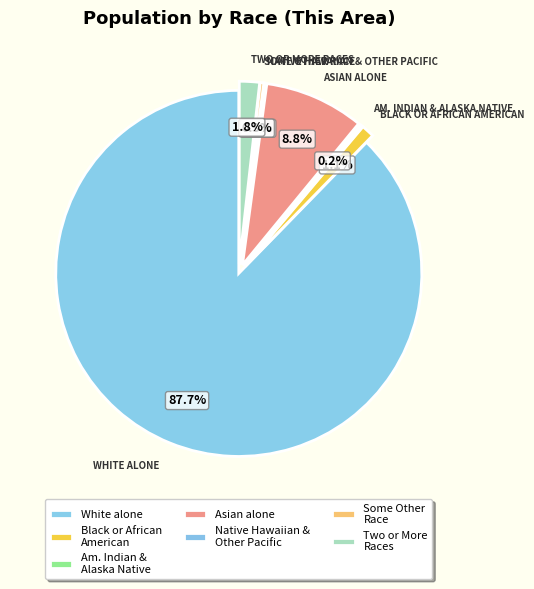

What percentage is the Asian alone slice, to the nearest percent?

9%